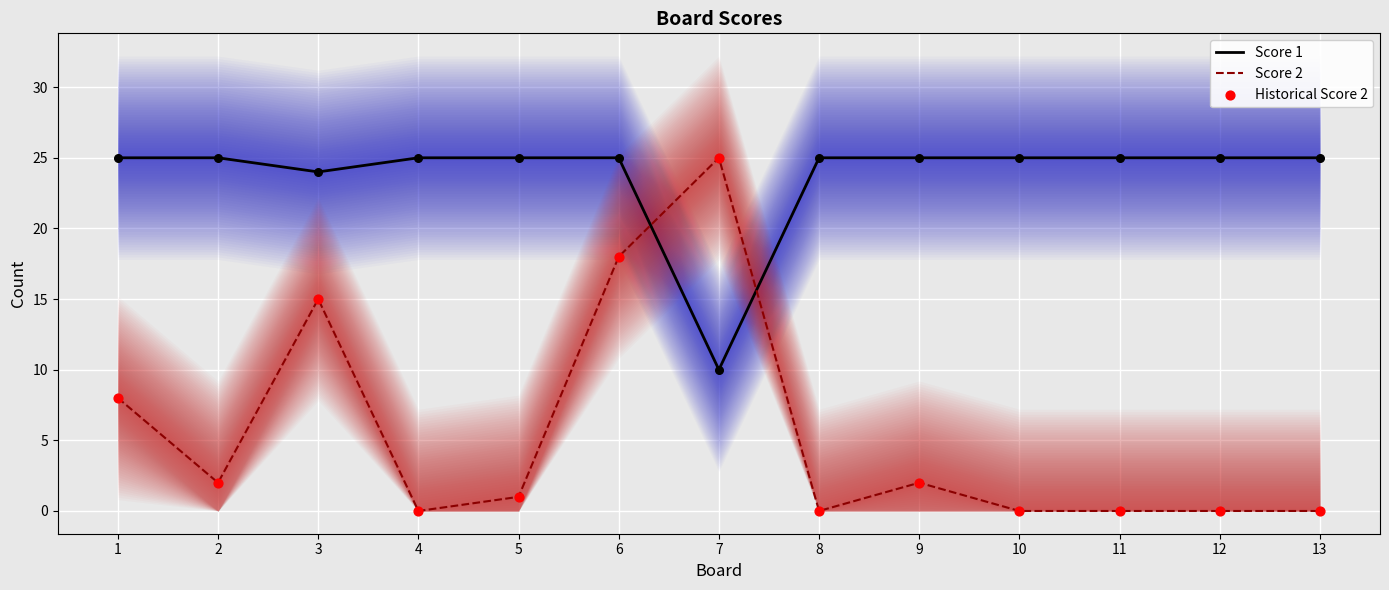

Is the value of Score 1 at 11 greater than the value of Historical Score 2 at 5?

Yes